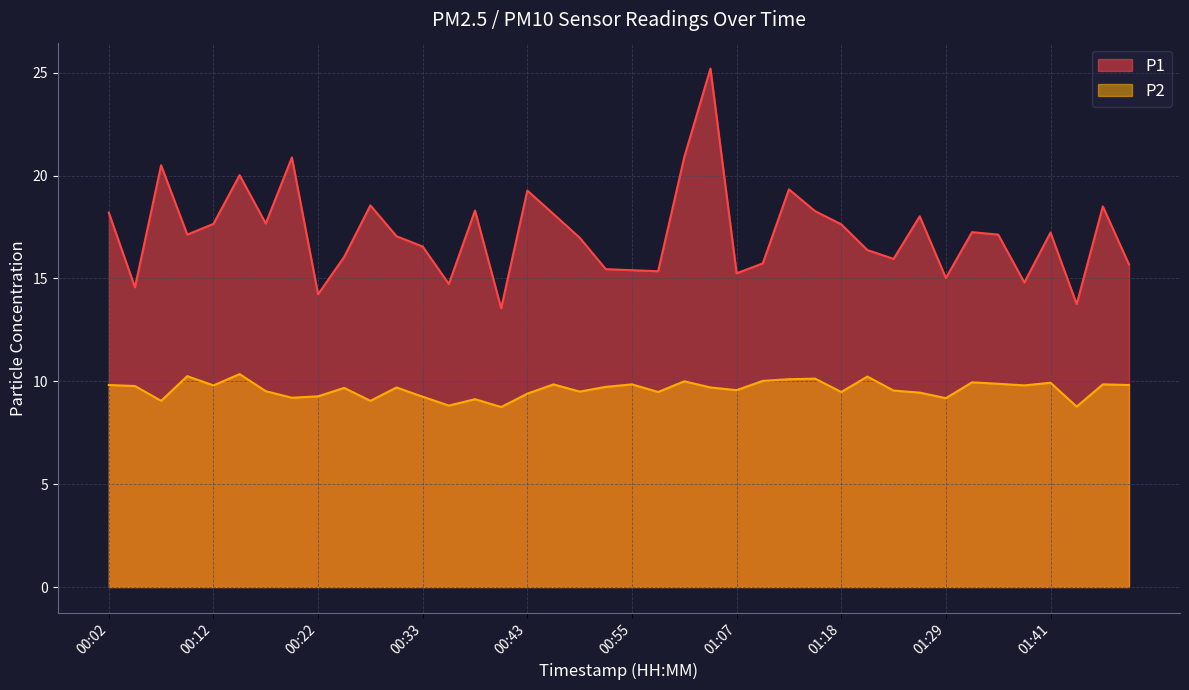

Which series has the largest total across all categories?

P1